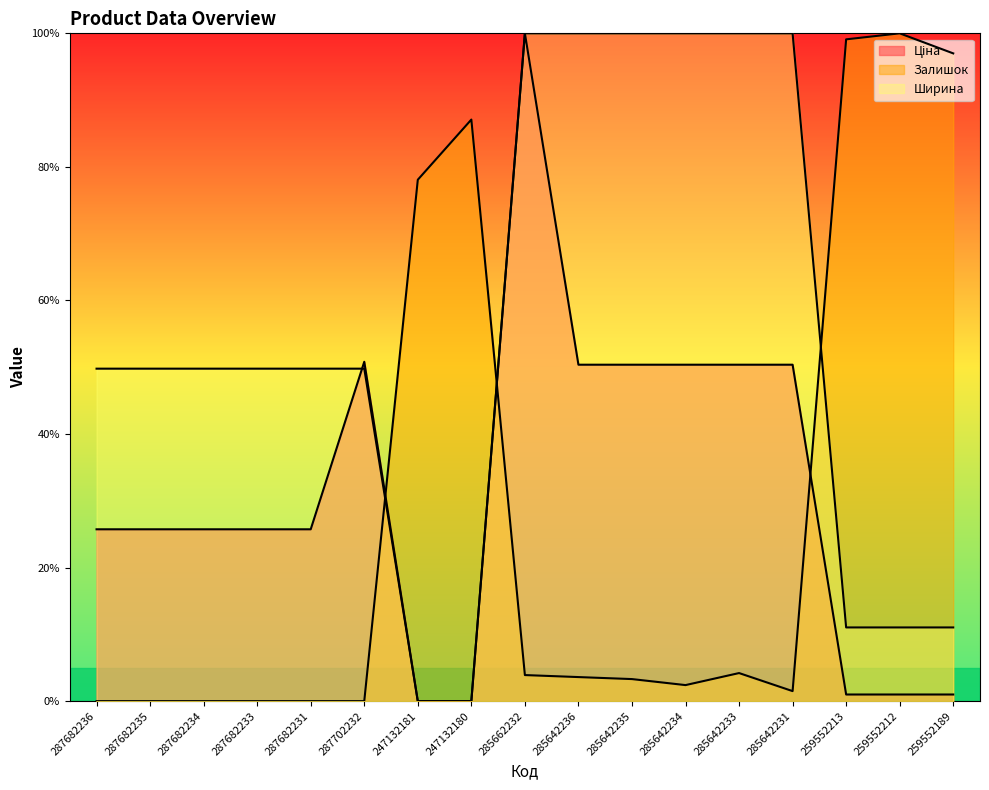

What is the difference between the highest and lowest values at 285642234?

97.6